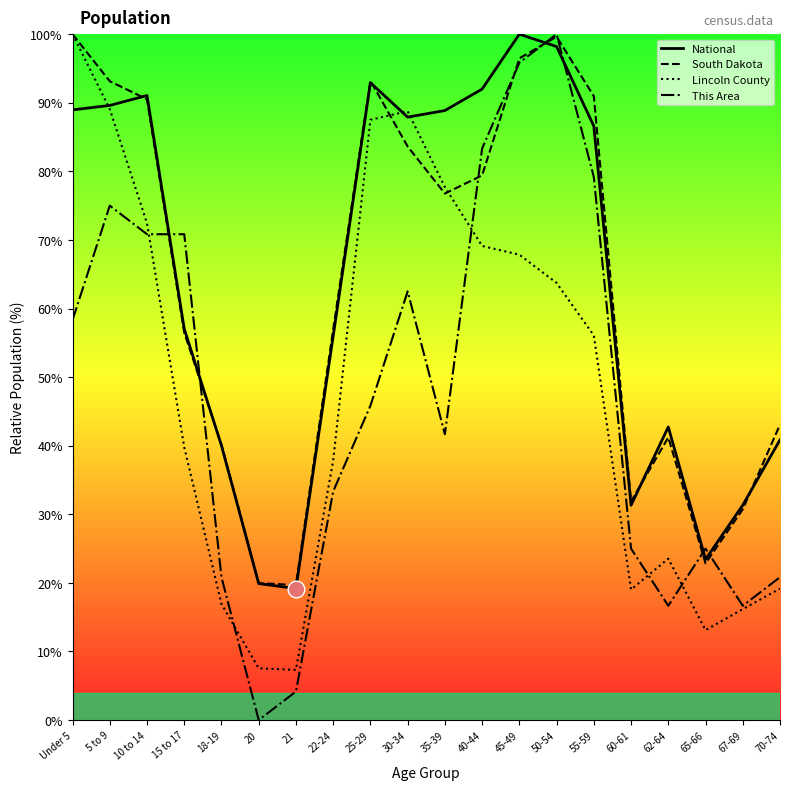

The value of Lincoln County at 20 is 7.5. True or false?

True